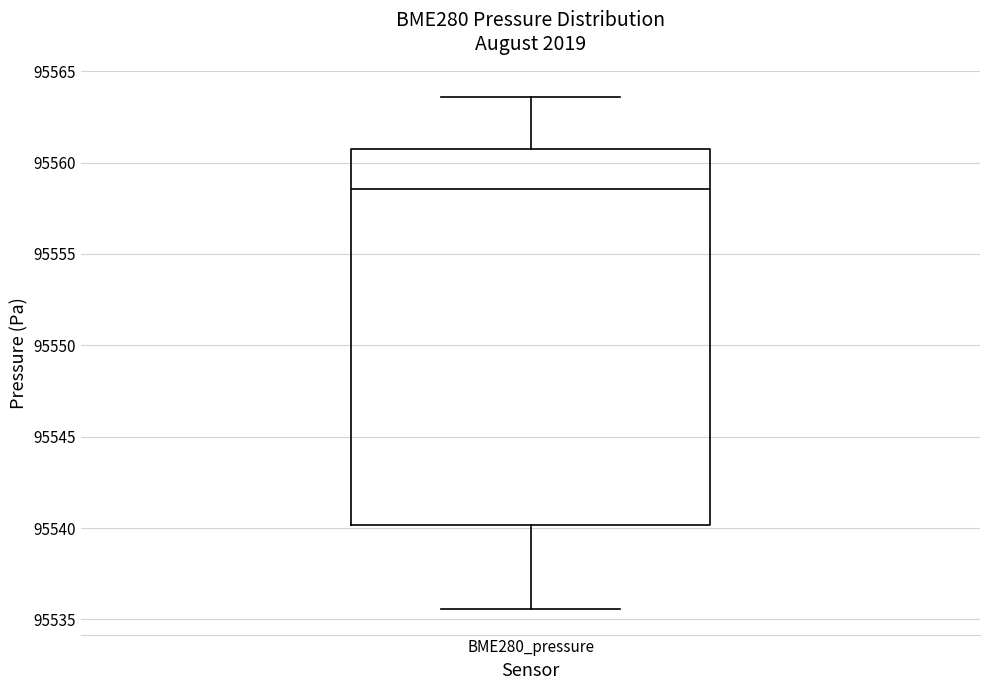

Where does the median line of the box for BME280_pressure sit on the y-axis? The values are not printed on the chart, so give them approximately, as read against the axis.

95558.5